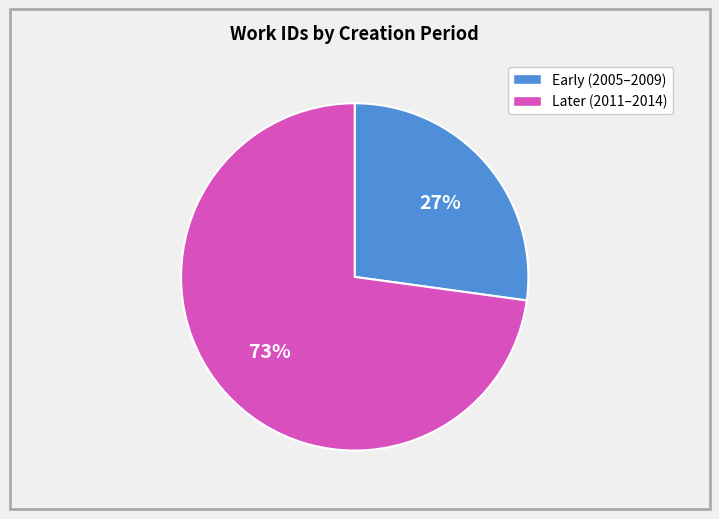

Is there a majority slice in this chart?

Yes